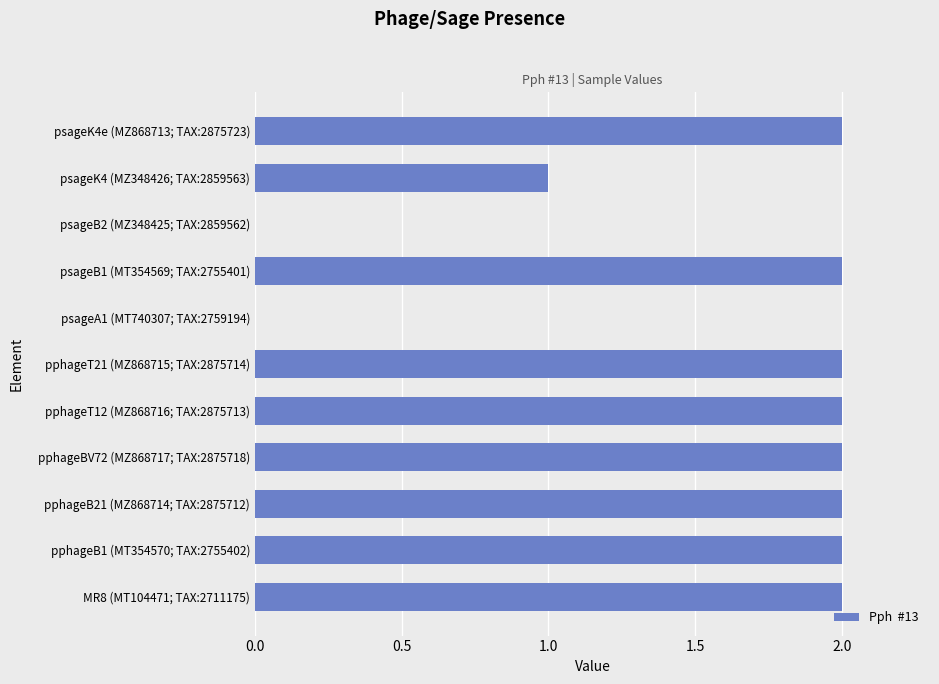

True or false: the data shows 2 at MR8 (MT104471; TAX:2711175).

True